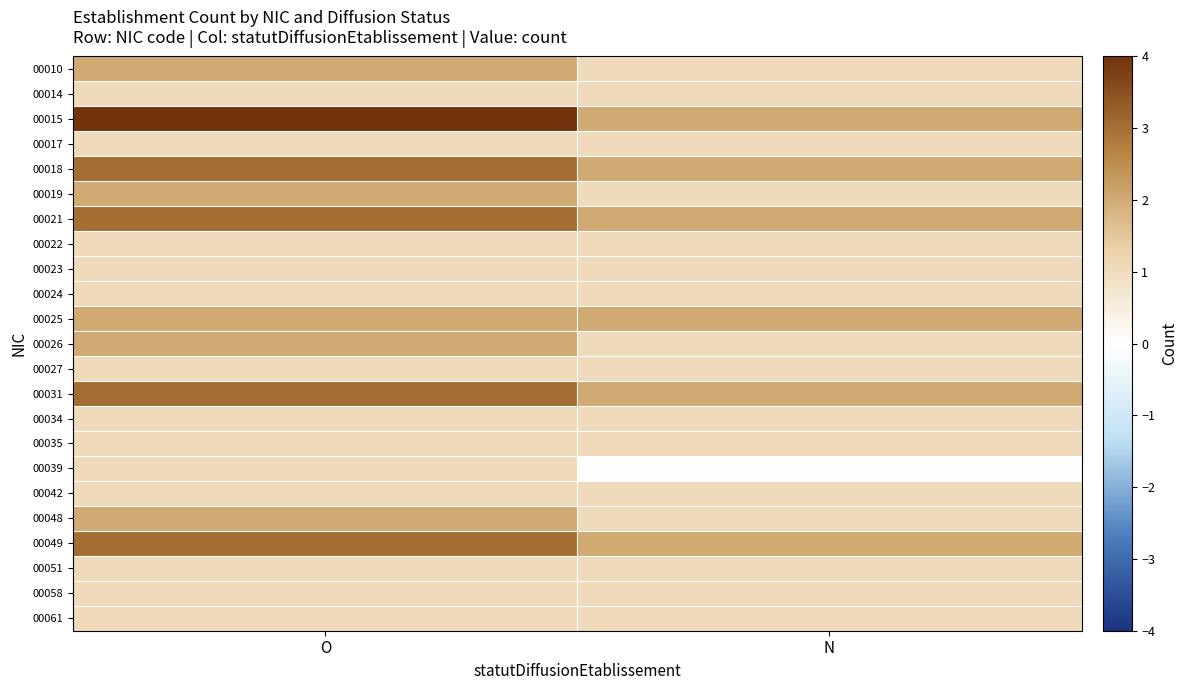

Which series has the widest spread of values?

00015